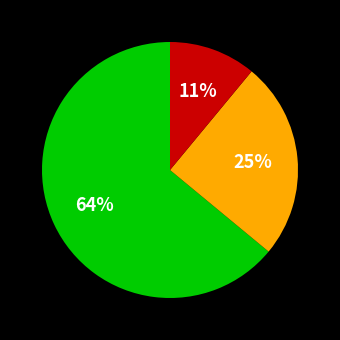

Is there any slice that represents more than half of the pie?

Yes